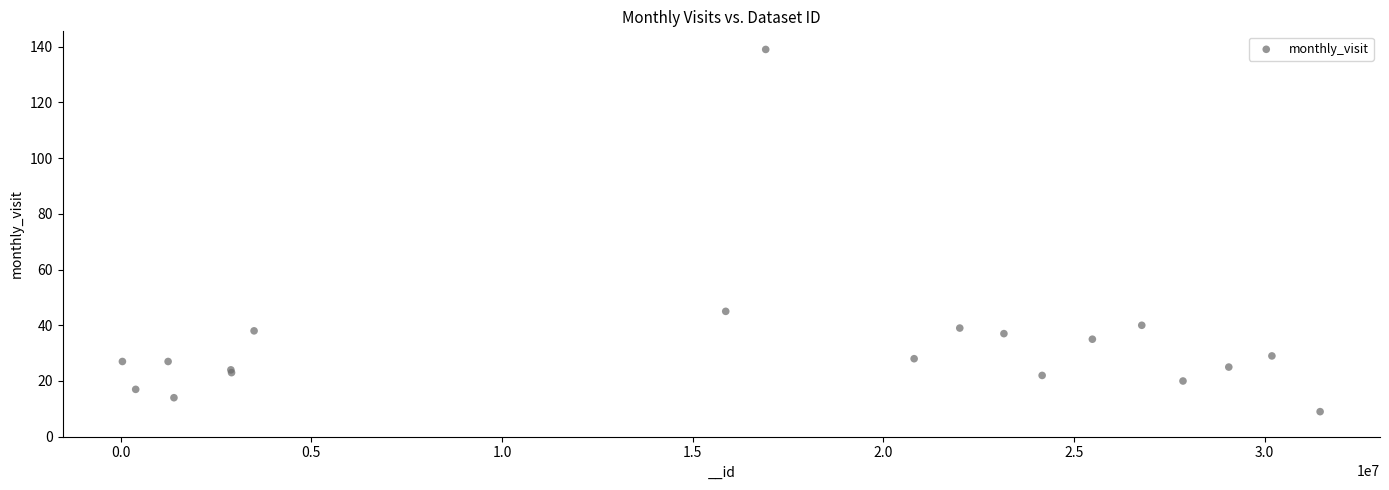

What Y value in the scatter plot is closest to 74?

45